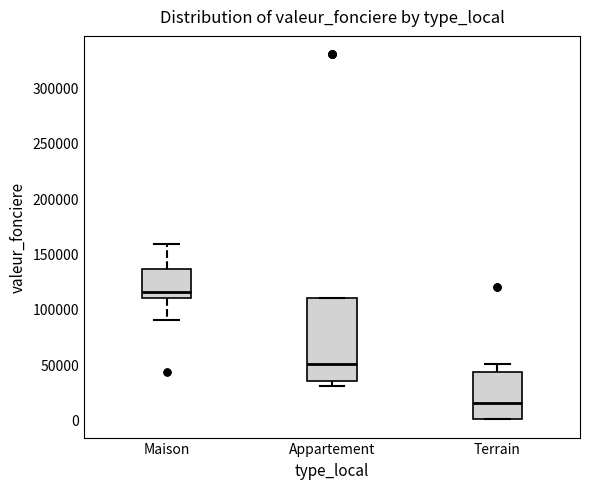

Which box has the lowest median line?

Terrain